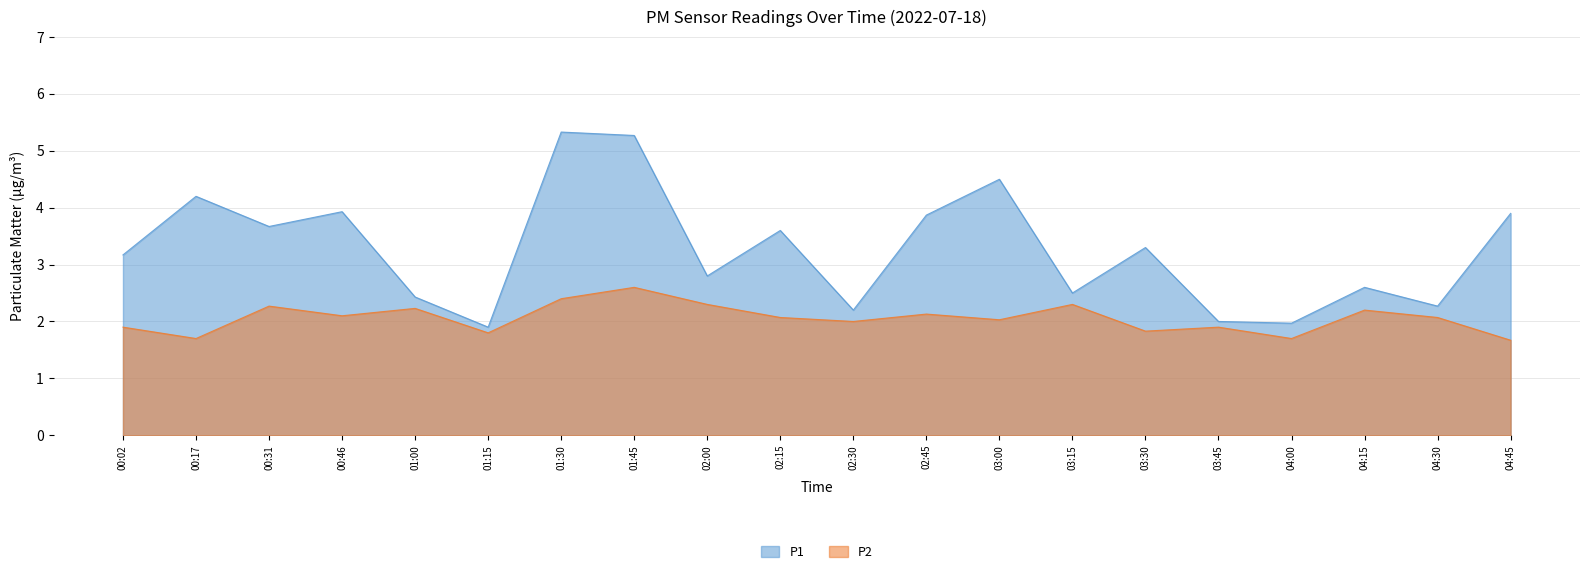

The value of P2 at 03:45 is 2.7. True or false?

False